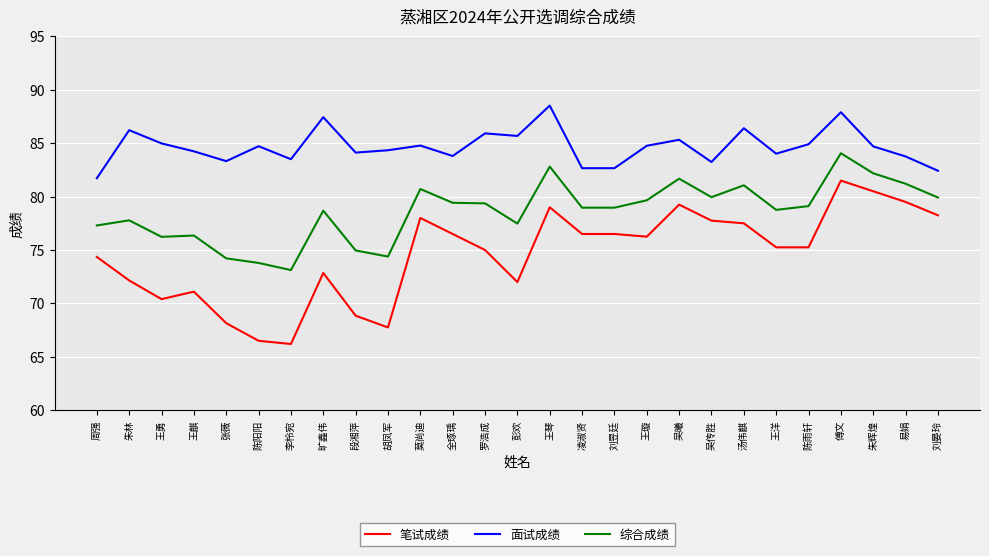

True or false: 笔试成绩 and 面试成绩 intersect in this chart.

False